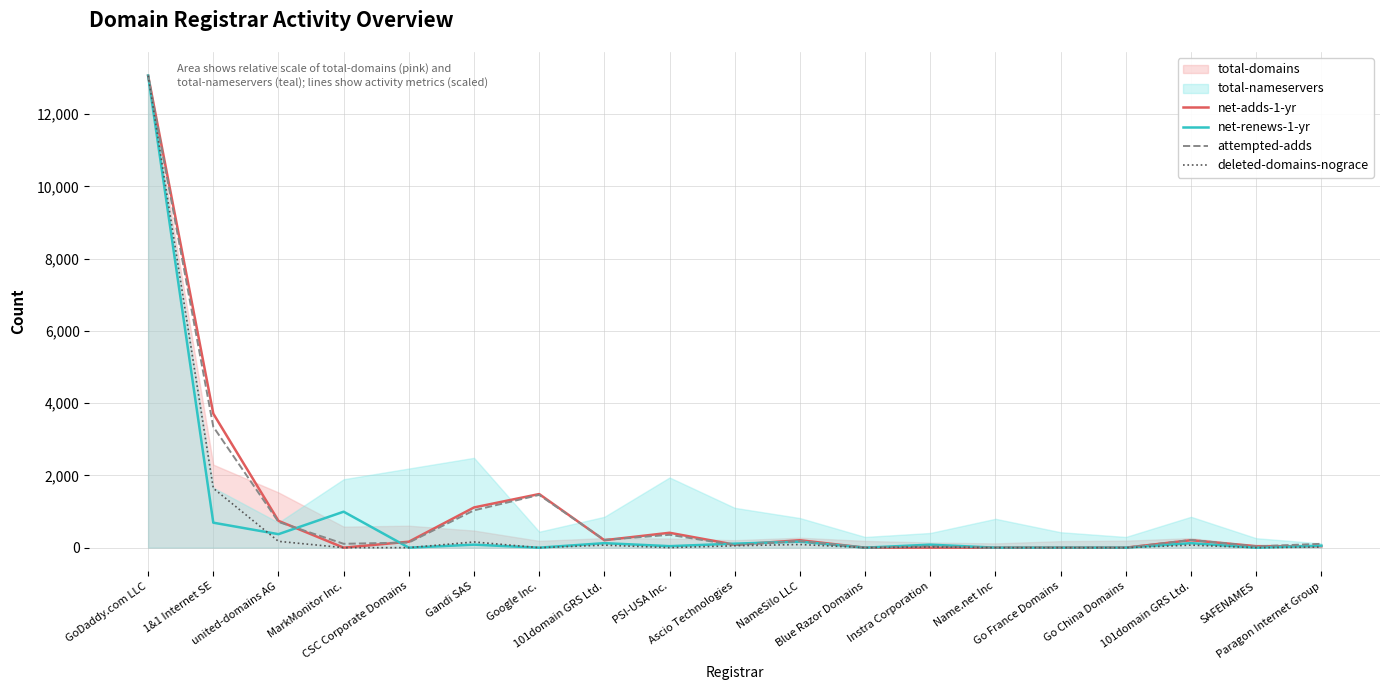

At which category does attempted-adds reach its first local valley?

MarkMonitor Inc.